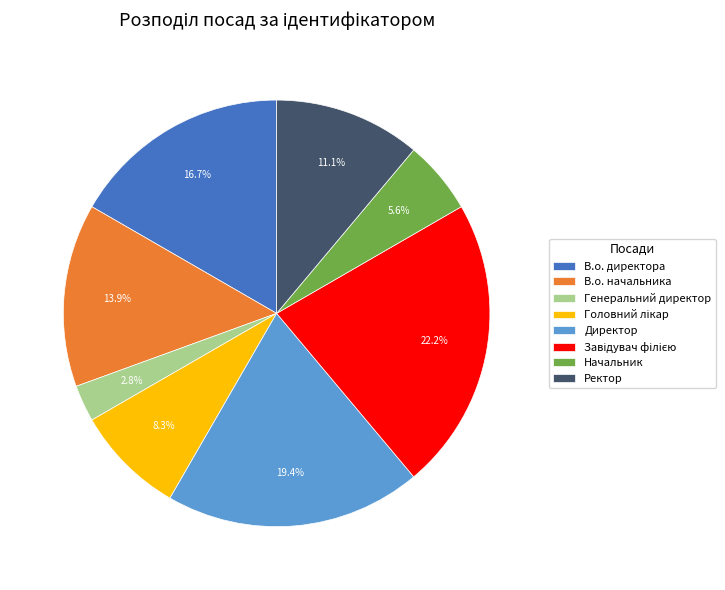

True or false: Директор accounts for 11% of the total.

False